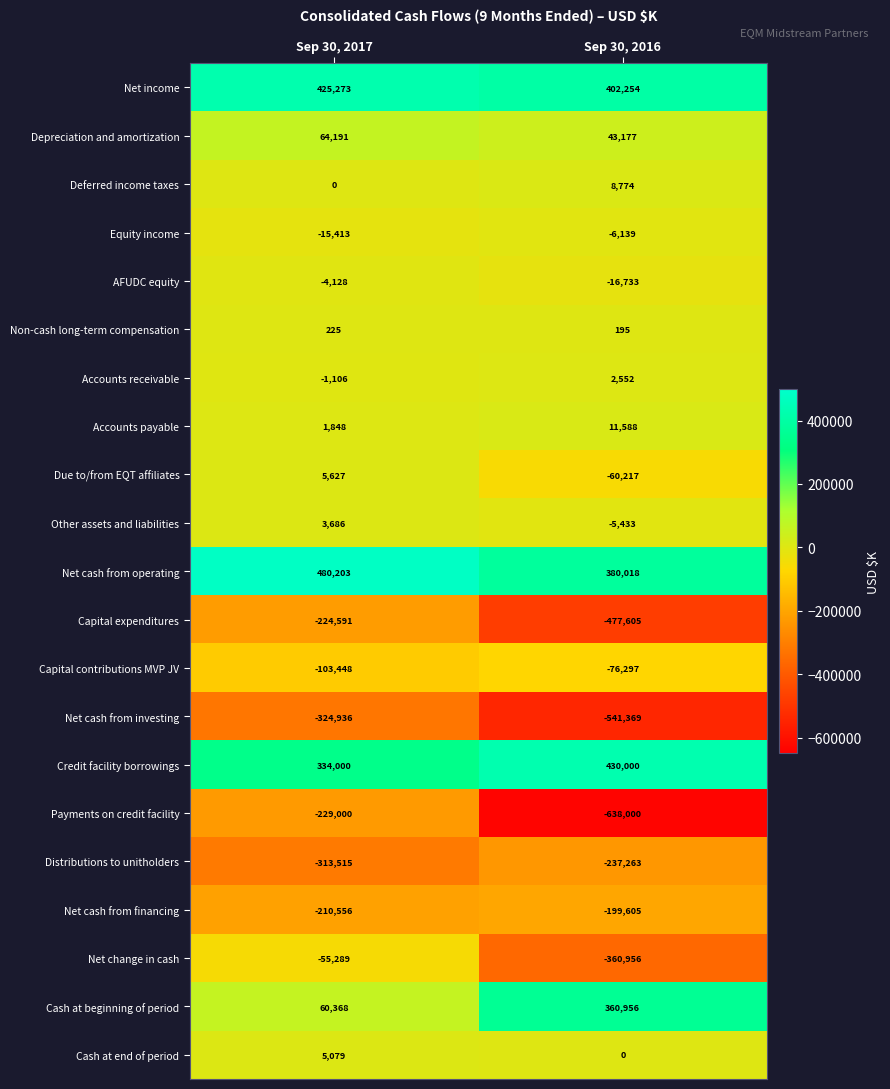

How many series are shown in this chart?

21